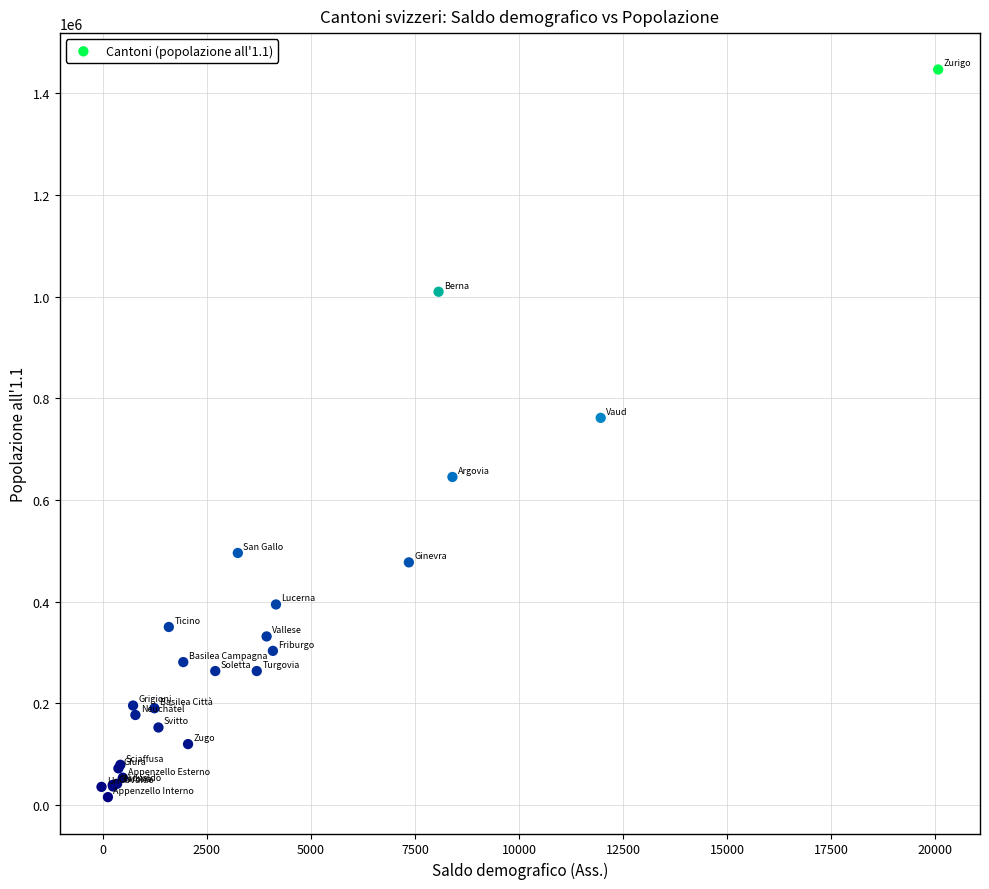

What Y value in the scatter plot is closest to 731104?

761446